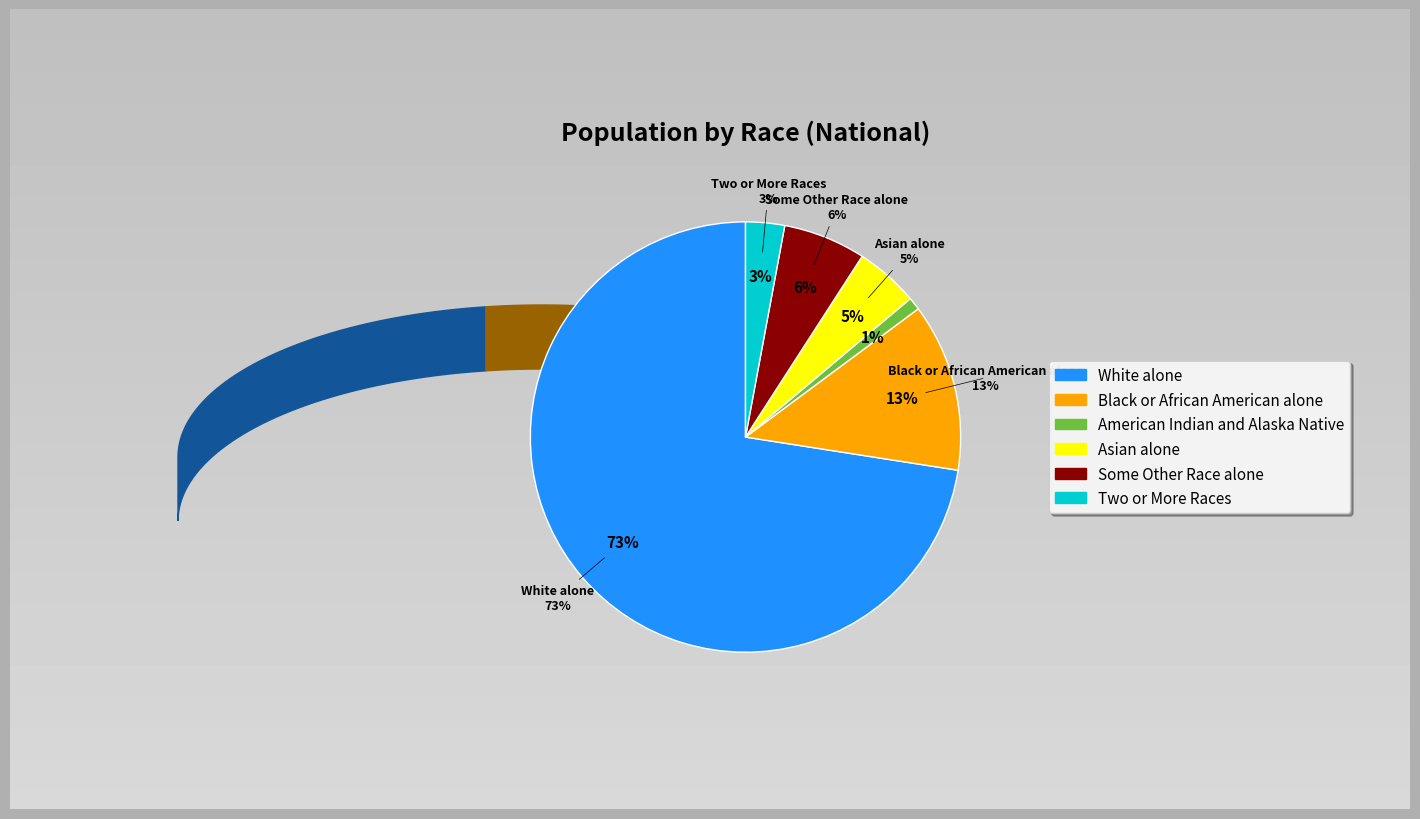

To the nearest percent, what is the average slice percentage?

17%